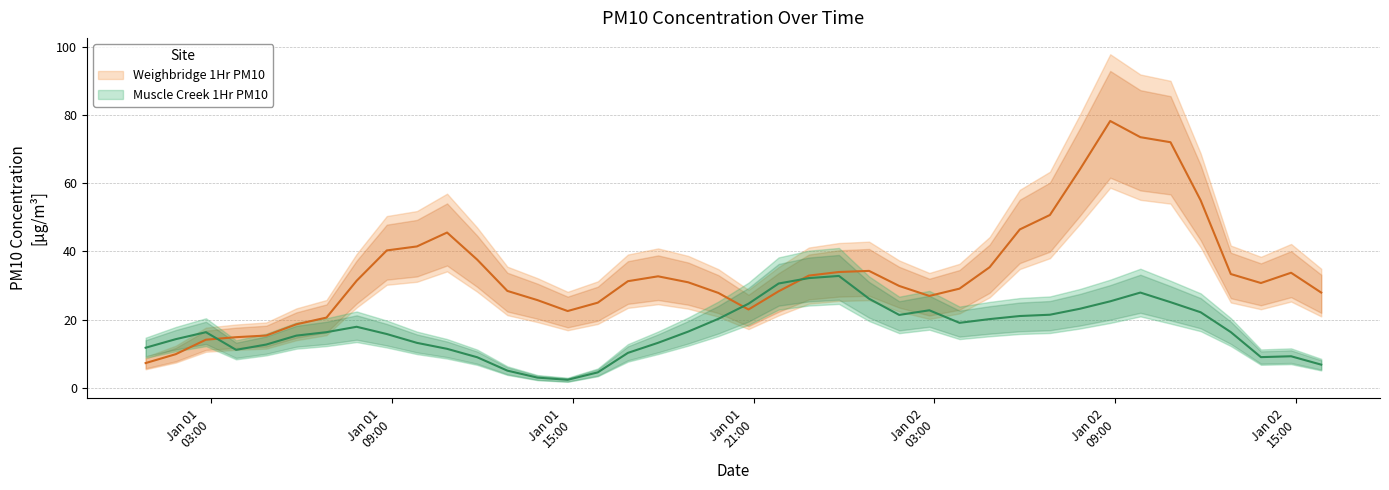

Count the number of data series in this chart.

2